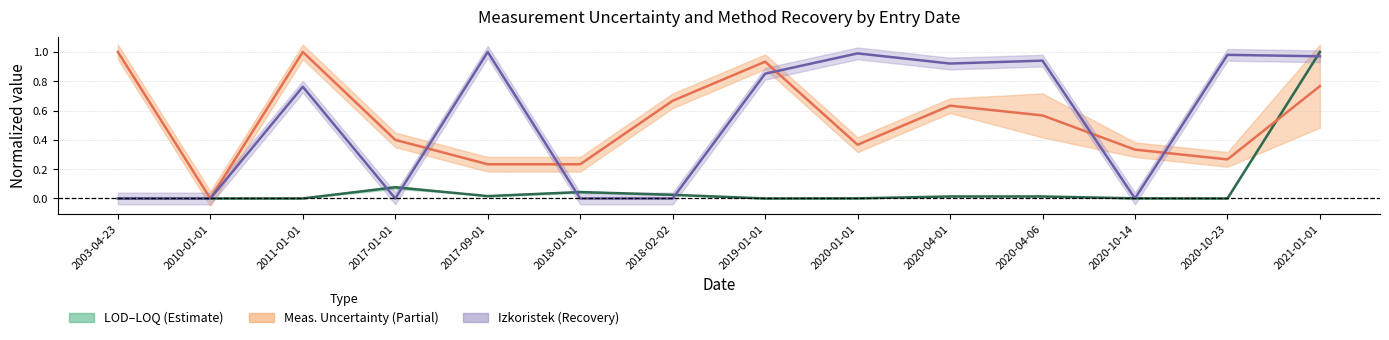

At how many categories does at least one series exceed 0?

13